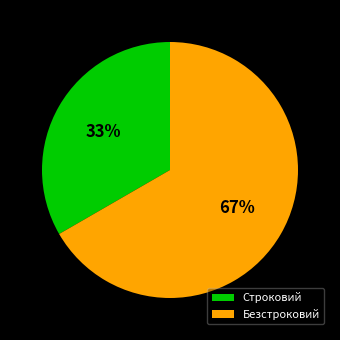

Between Безстроковий and Строковий, which is larger?

Безстроковий